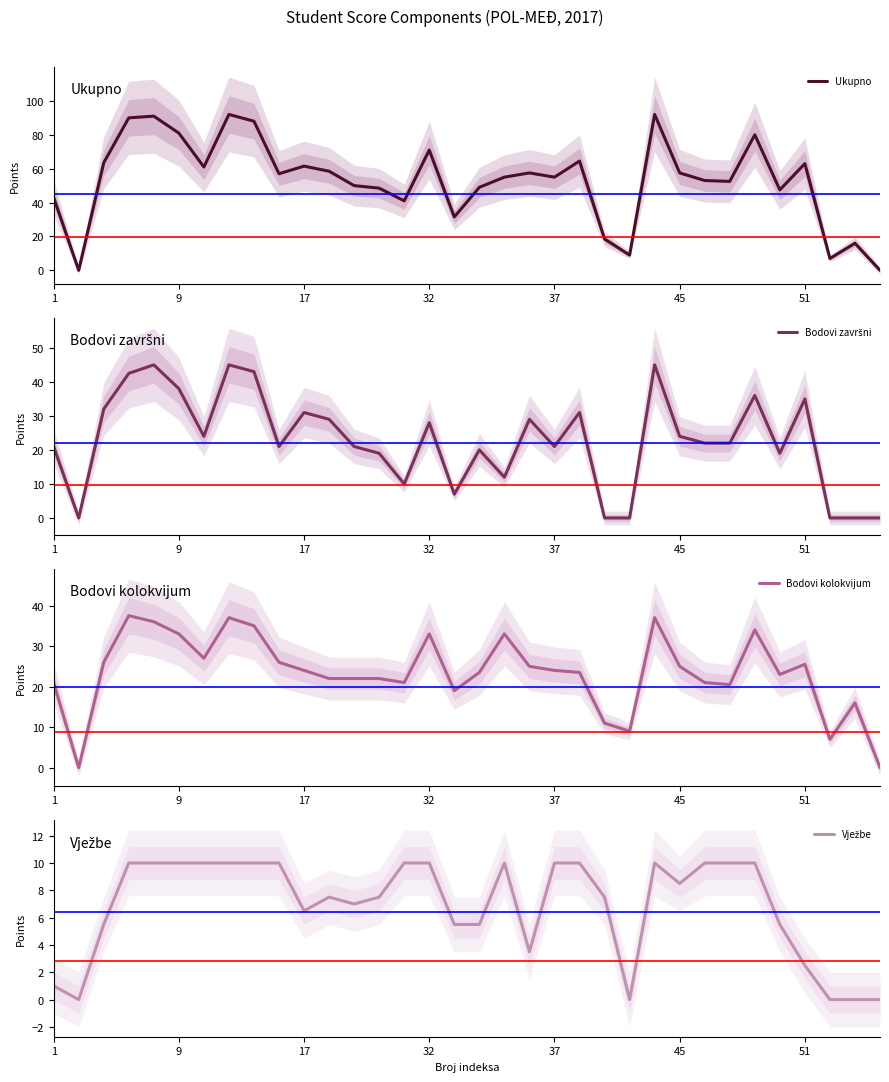

In Bodovi završni, how many points are lower than both neighbors (excluding endpoints)?

8